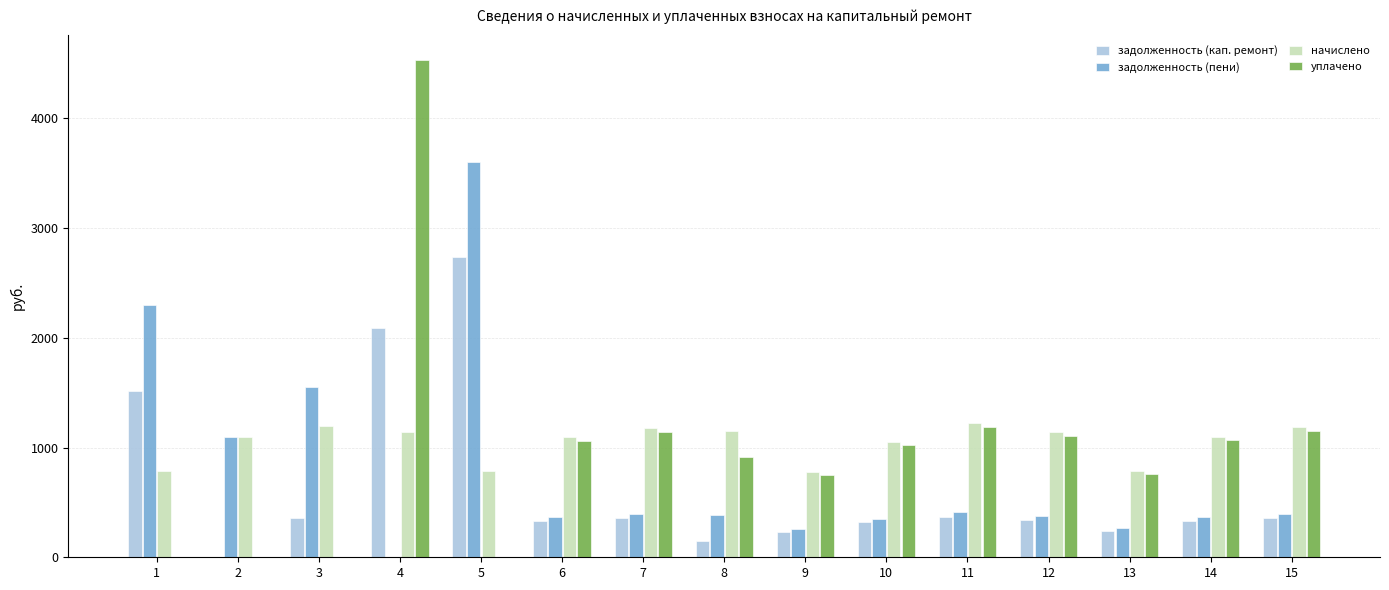

Are the bars grouped side by side (vs. stacked)?

Yes